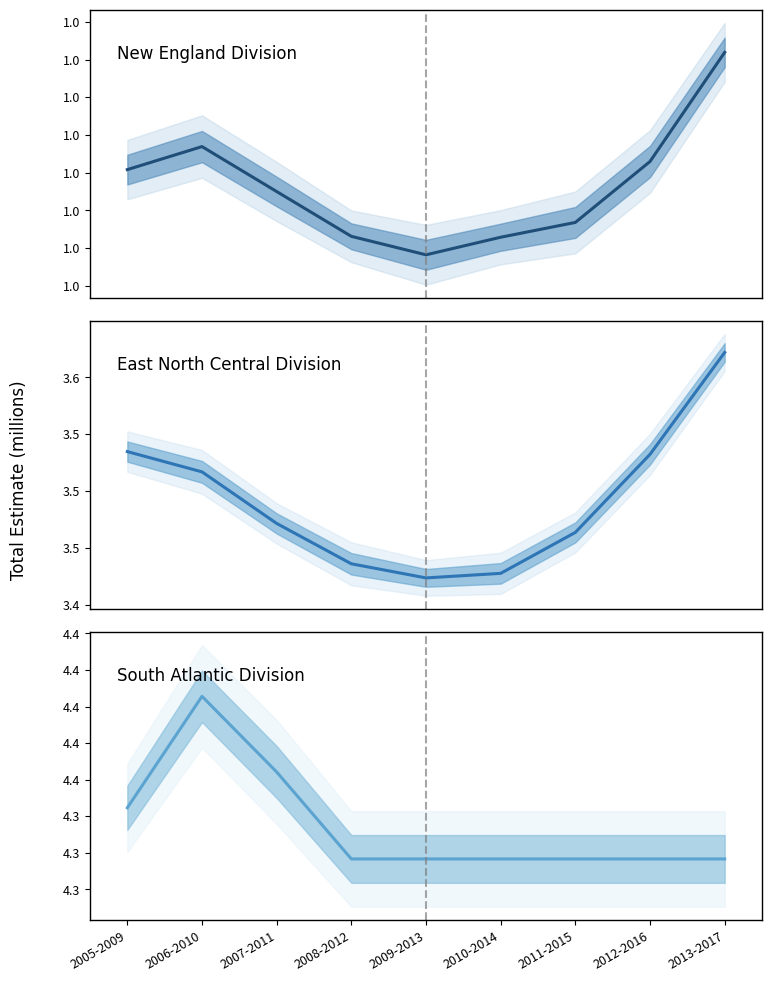

Which series has the largest total across all categories?

South Atlantic Division